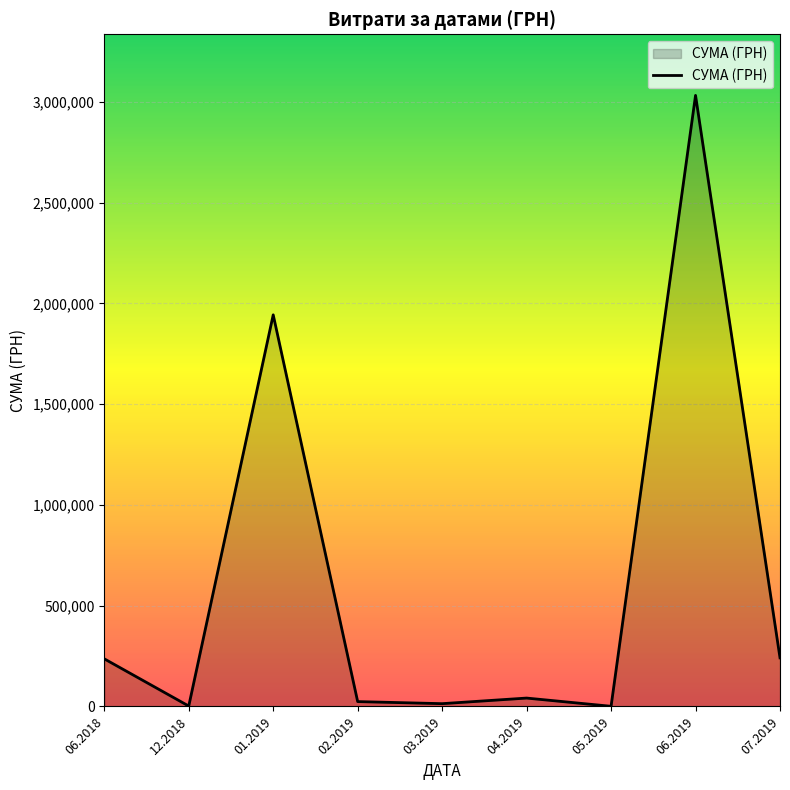

What is the maximum value shown in the chart?

3032049.1